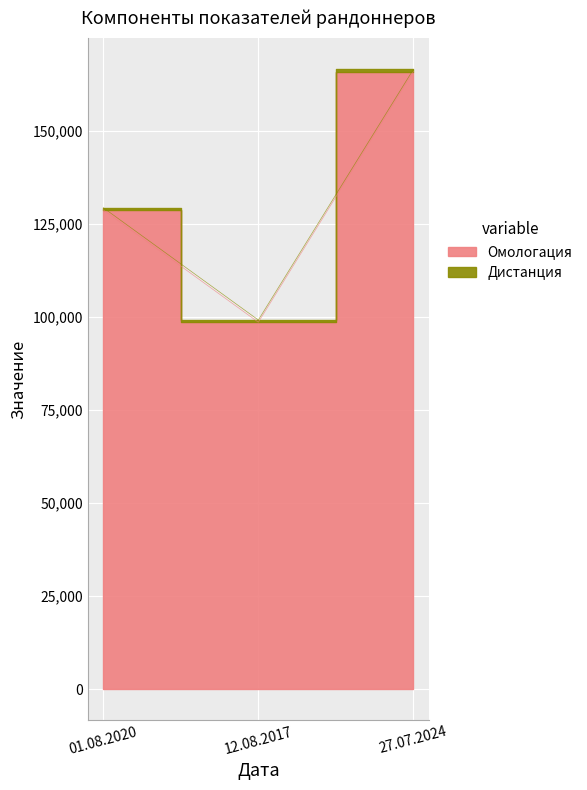

What is the change in value from 01.08.2020 to 12.08.2017?

-30182